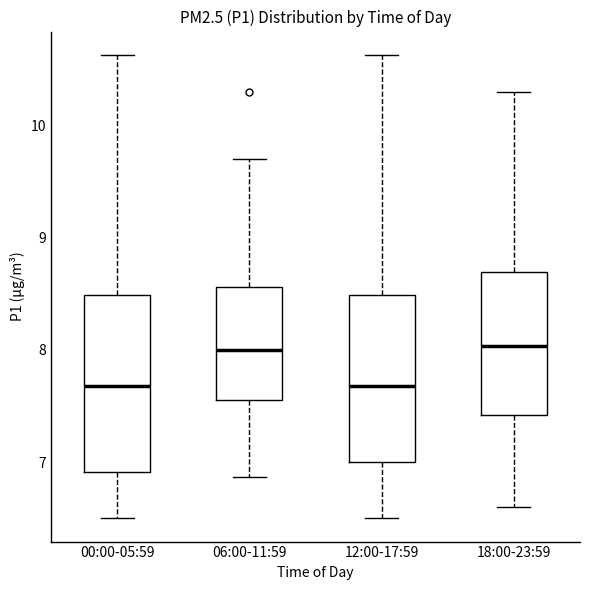

Where does the upper whisker of the box for 12:00-17:59 end on the y-axis? The values are not printed on the chart, so give them approximately, as read against the axis.

10.6